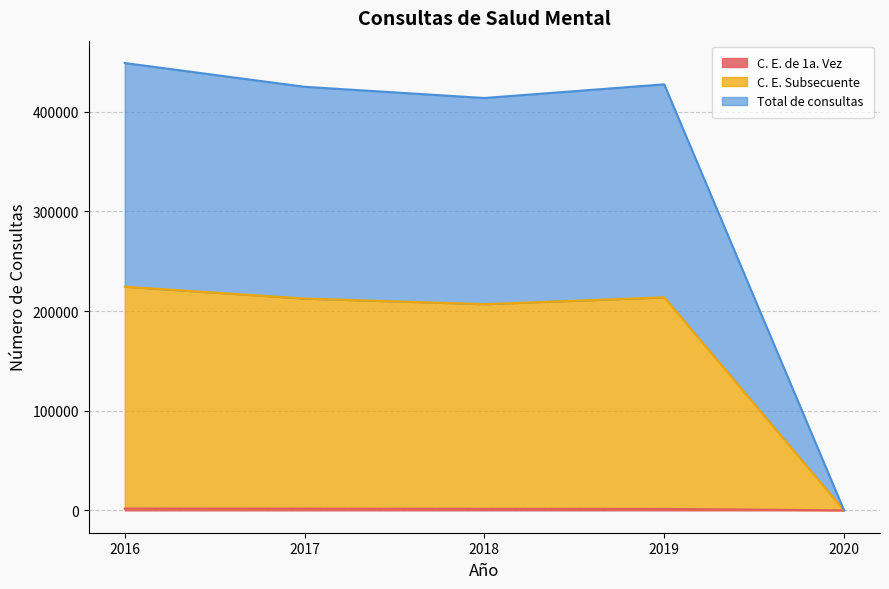

In Total de consultas, how many points are lower than both neighbors (excluding endpoints)?

1